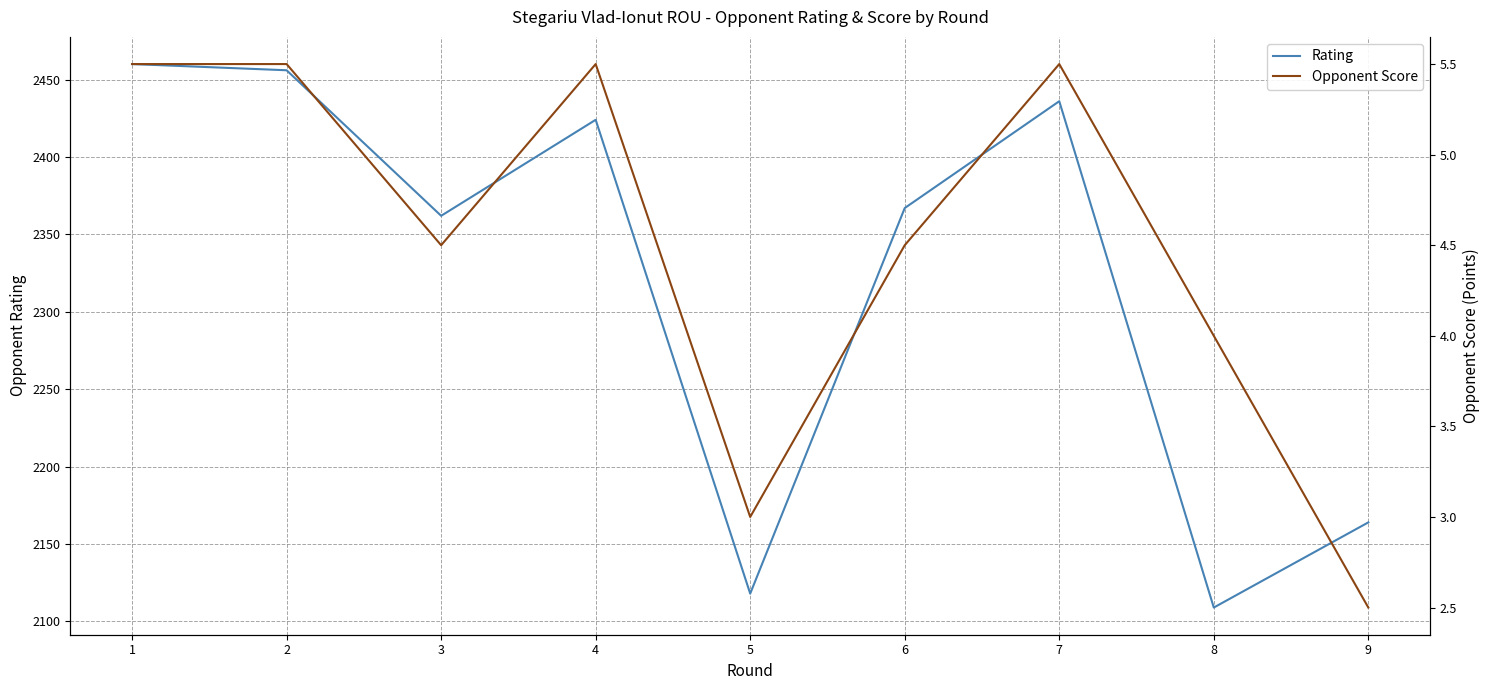

Which series has the largest total across all categories?

Rating